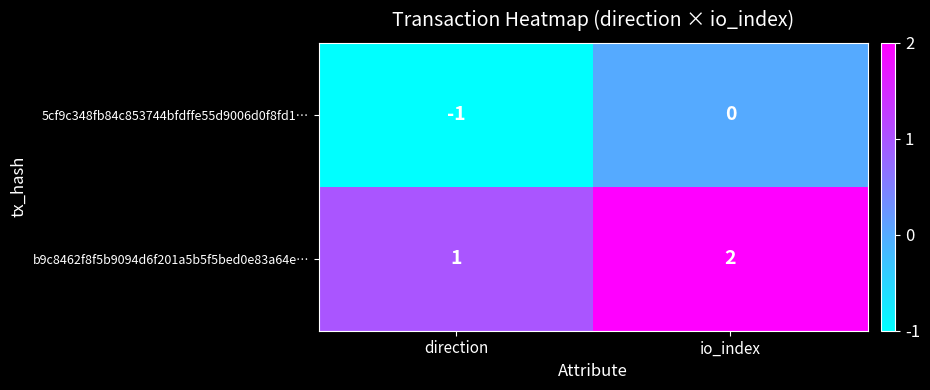

Which series has the largest total across all categories?

b9c8462f8f5b9094d6f201a5b5f5bed0e83a64e…